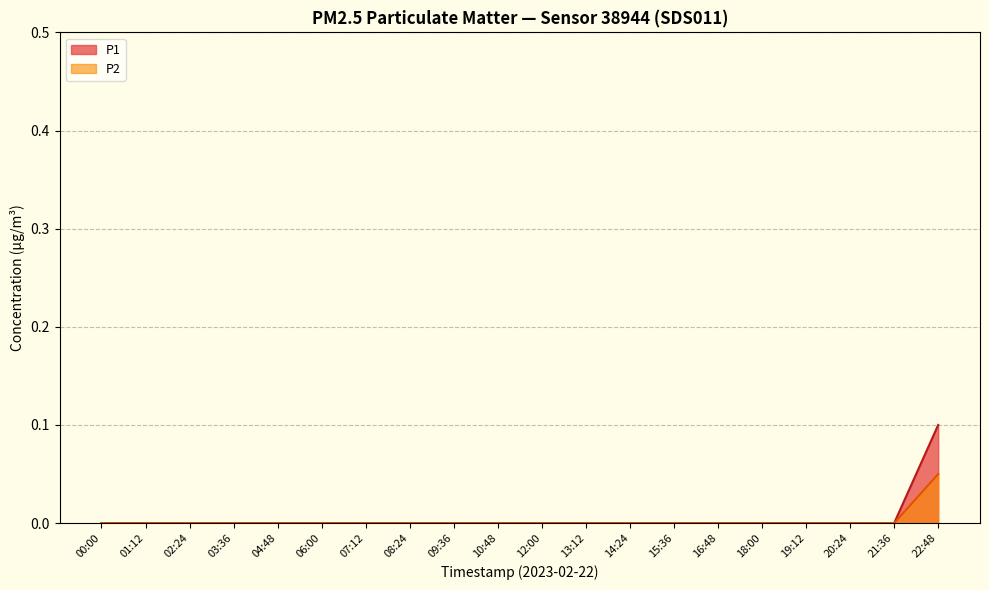

At which category is the sum across all series the highest?

22:48